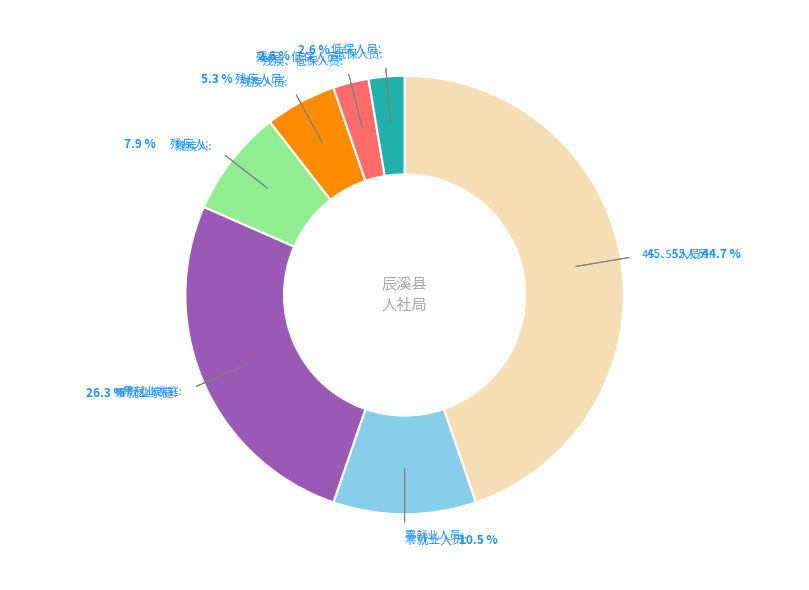

What percentage do 低保人员 and 零就业人员 together represent?

13.2%